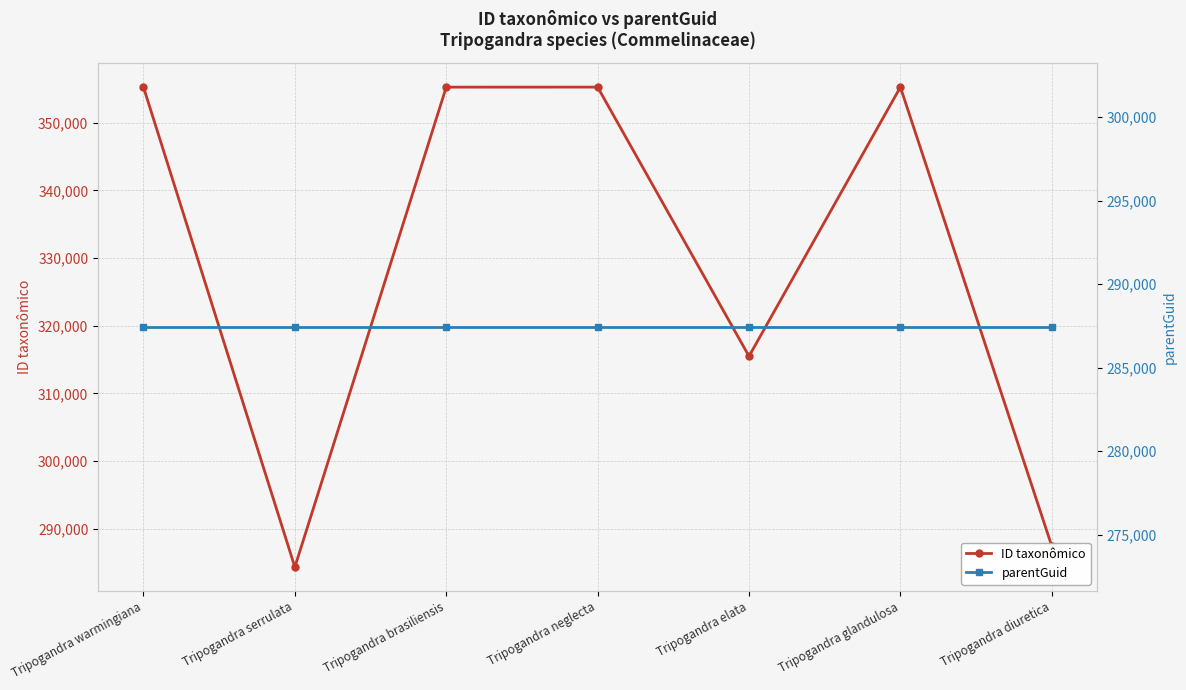

Which category has the highest value in the parentGuid series?

Tripogandra warmingiana